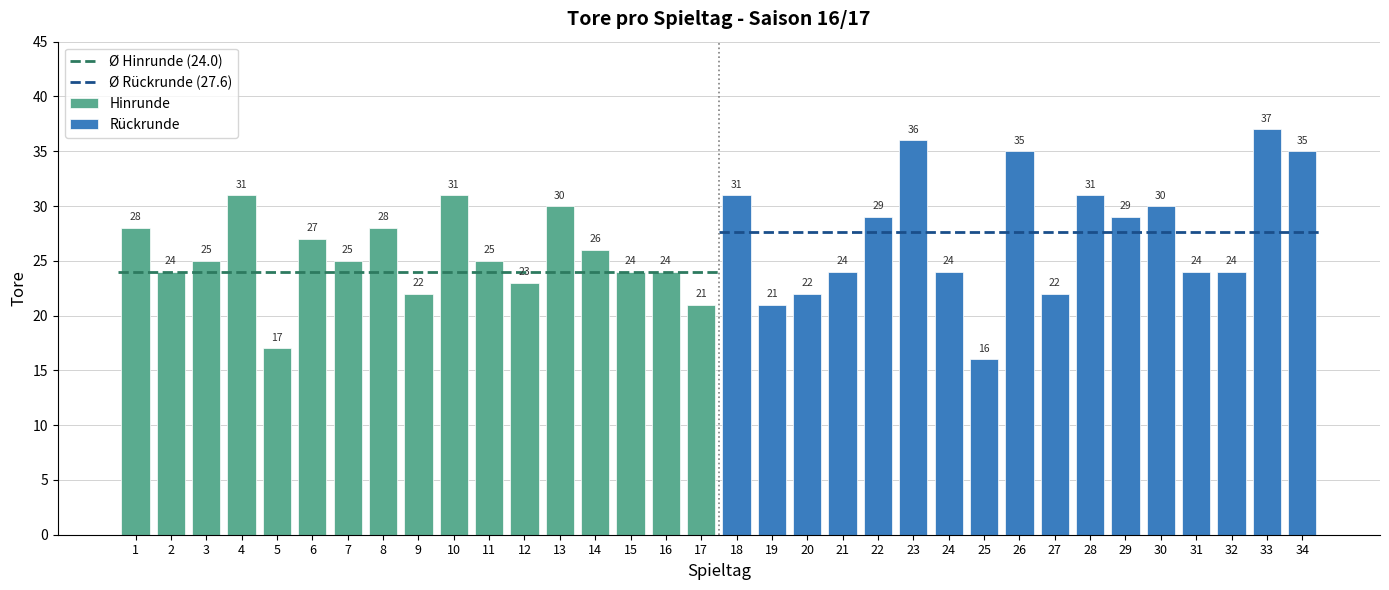

Which category has the highest value in the Hinrunde series?

4